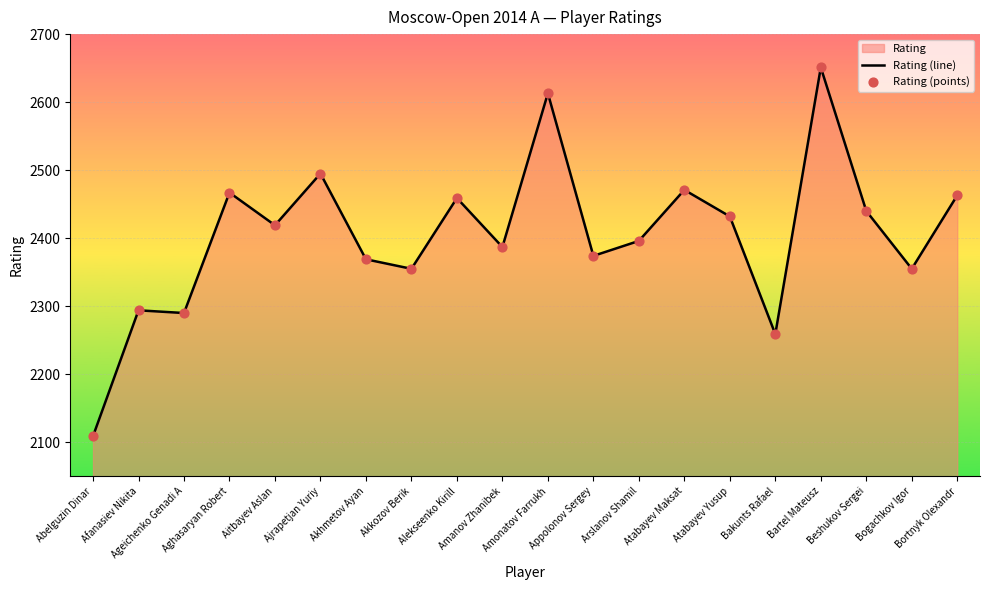

At how many categories does at least one series exceed 2189?

19